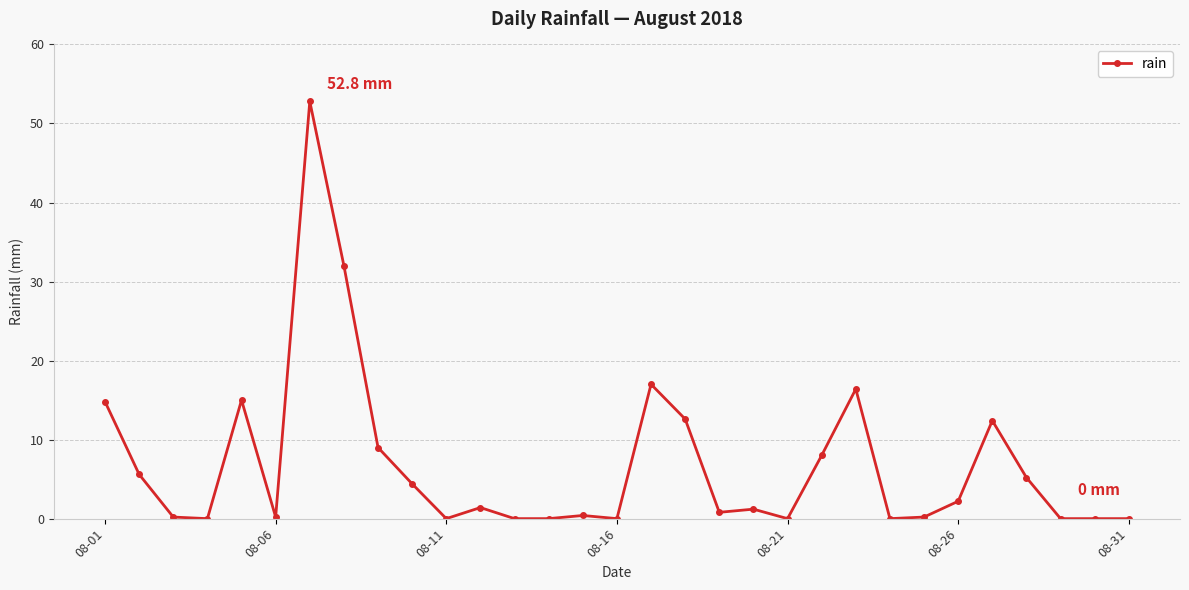

True or false: there are more than 0 points higher than both neighbors.

True